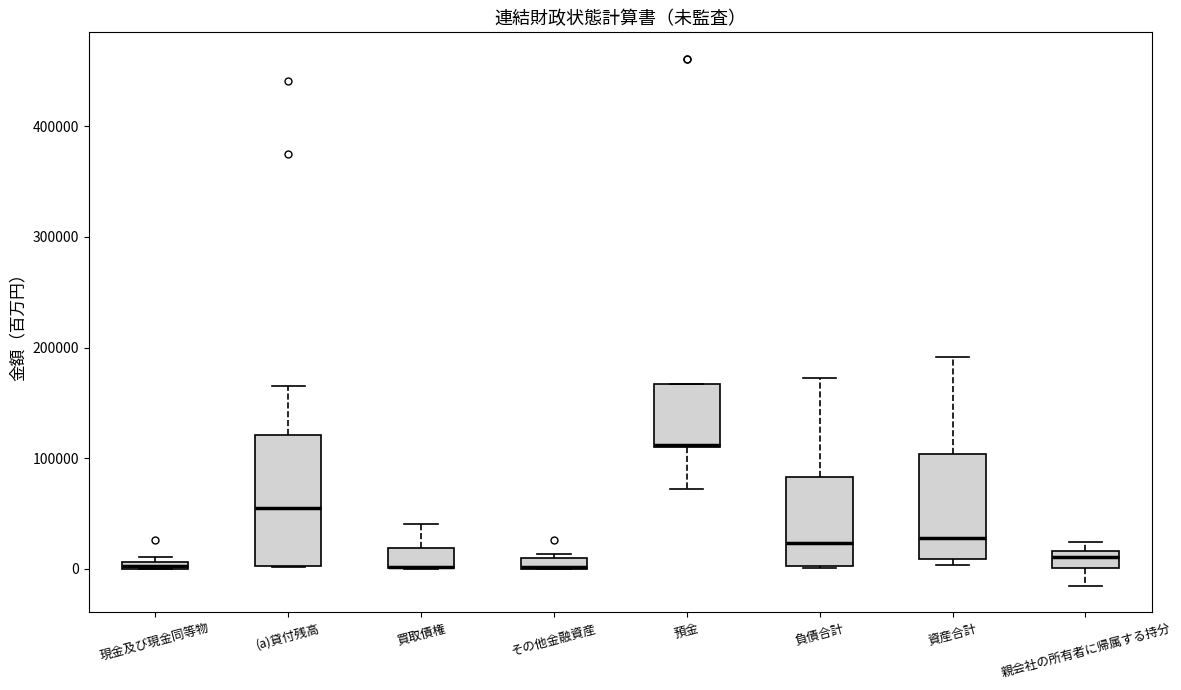

Comparing the boxes themselves (not the whiskers), which one is the tallest?

(a)貸付残高